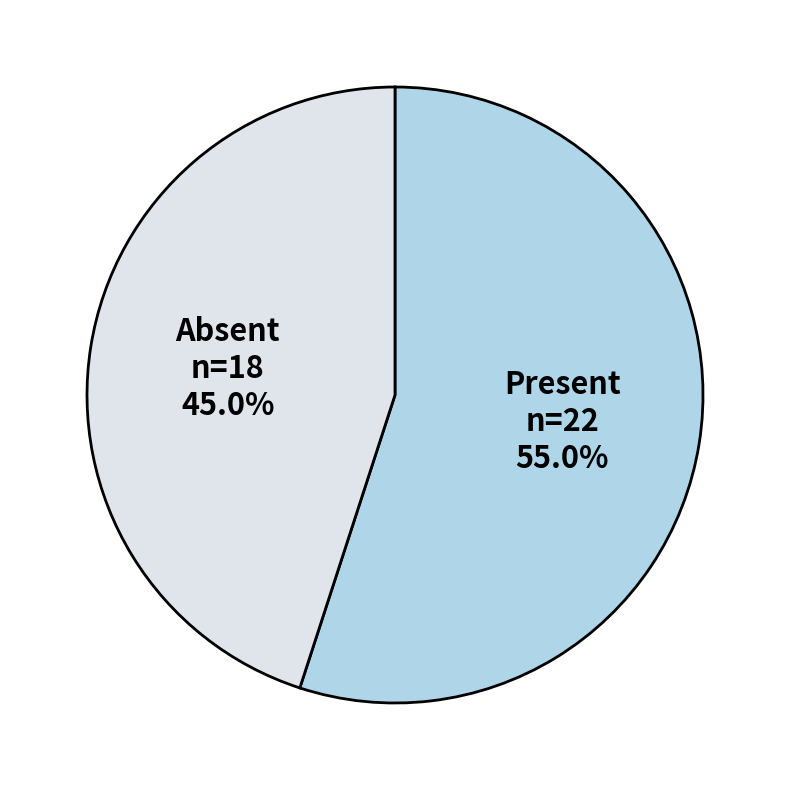

Is there a majority slice in this chart?

Yes